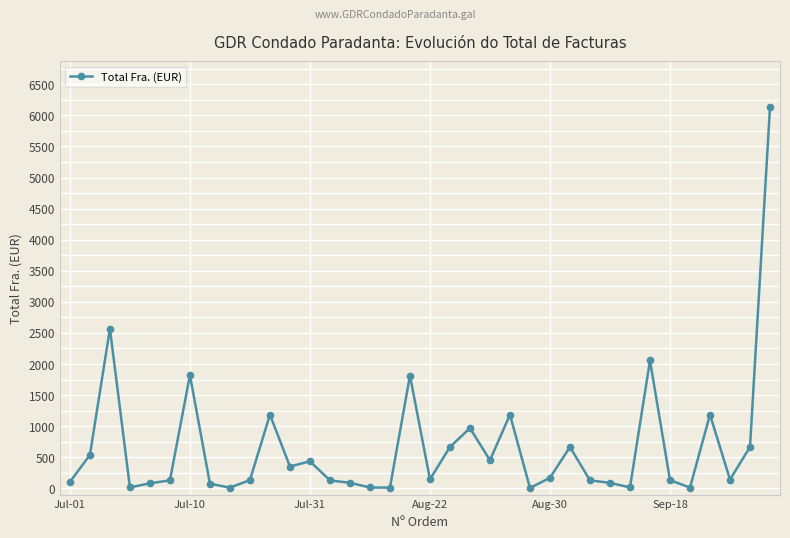

What is the minimum value shown in the chart?

6.0